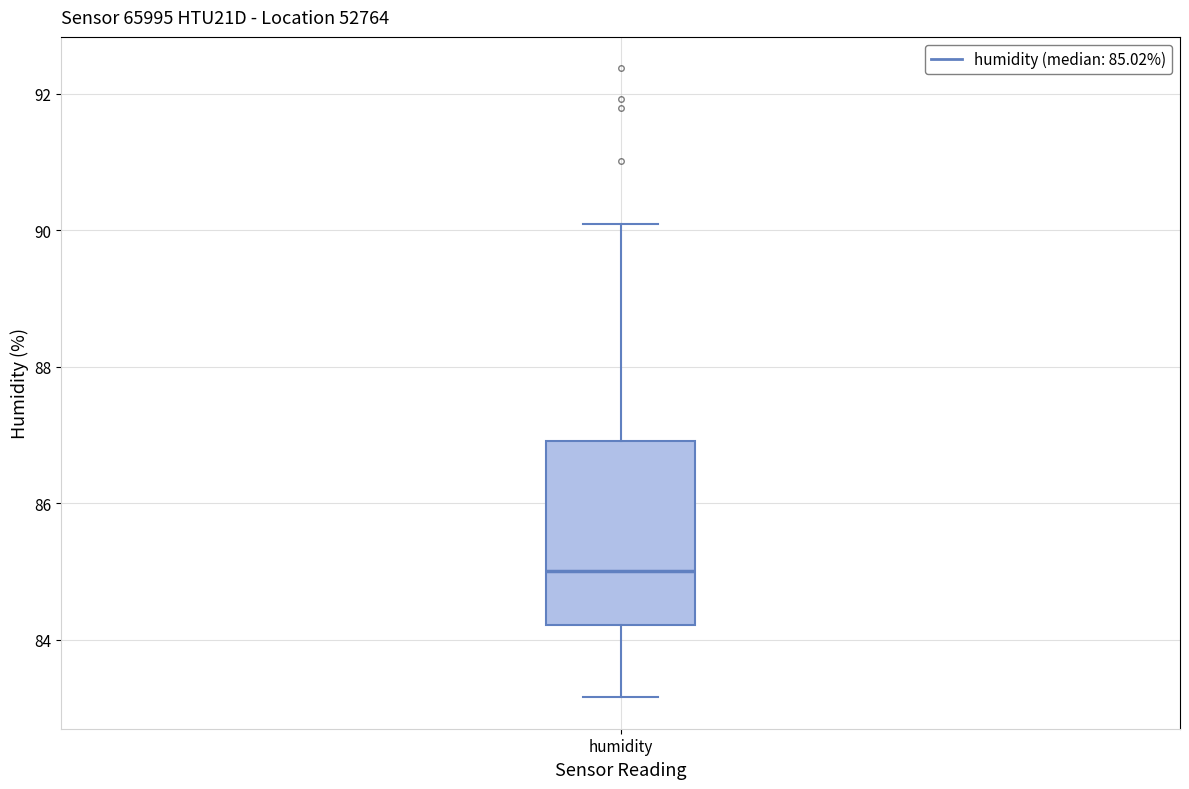

Read this box plot against the y-axis: the position of the median line, the range covered by the box, and the ends of both whiskers. The values are not printed on the chart, so give them approximately, as read against the axis.

median 85.0, box 84.2 to 87.0, whiskers 83.2 to 90.0